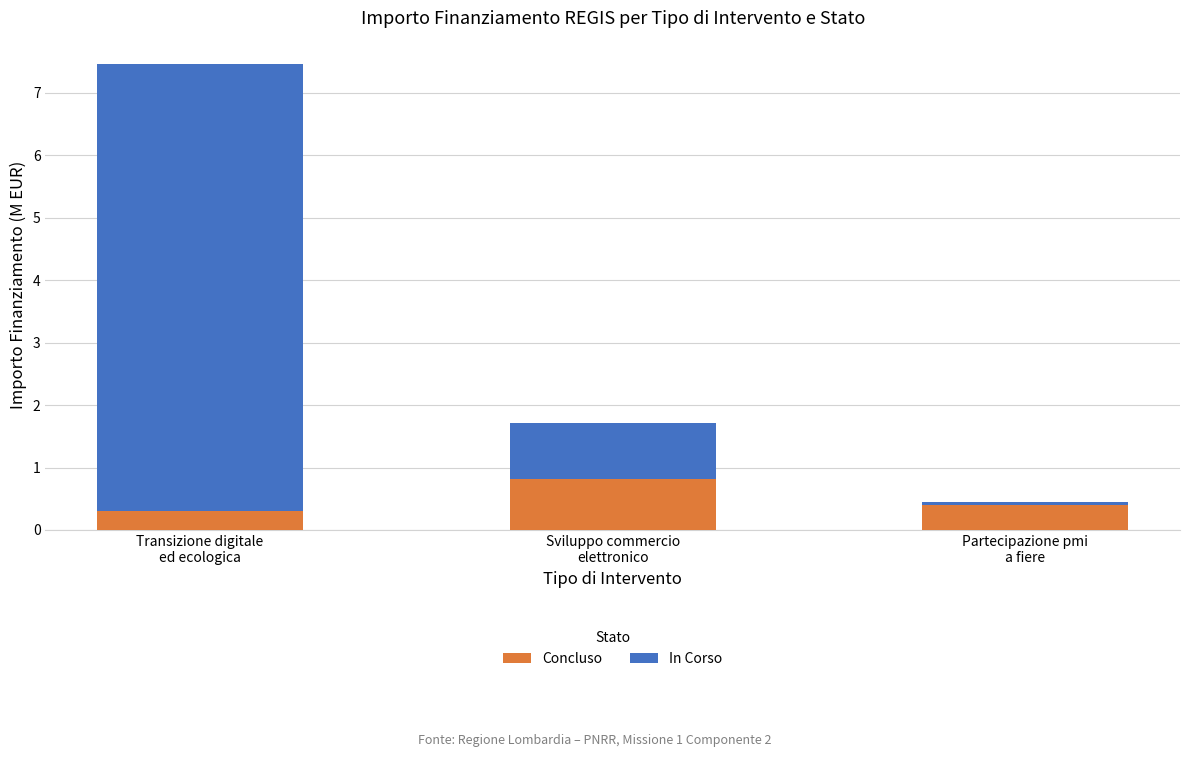

What is the lowest value of the Concluso series?

0.3